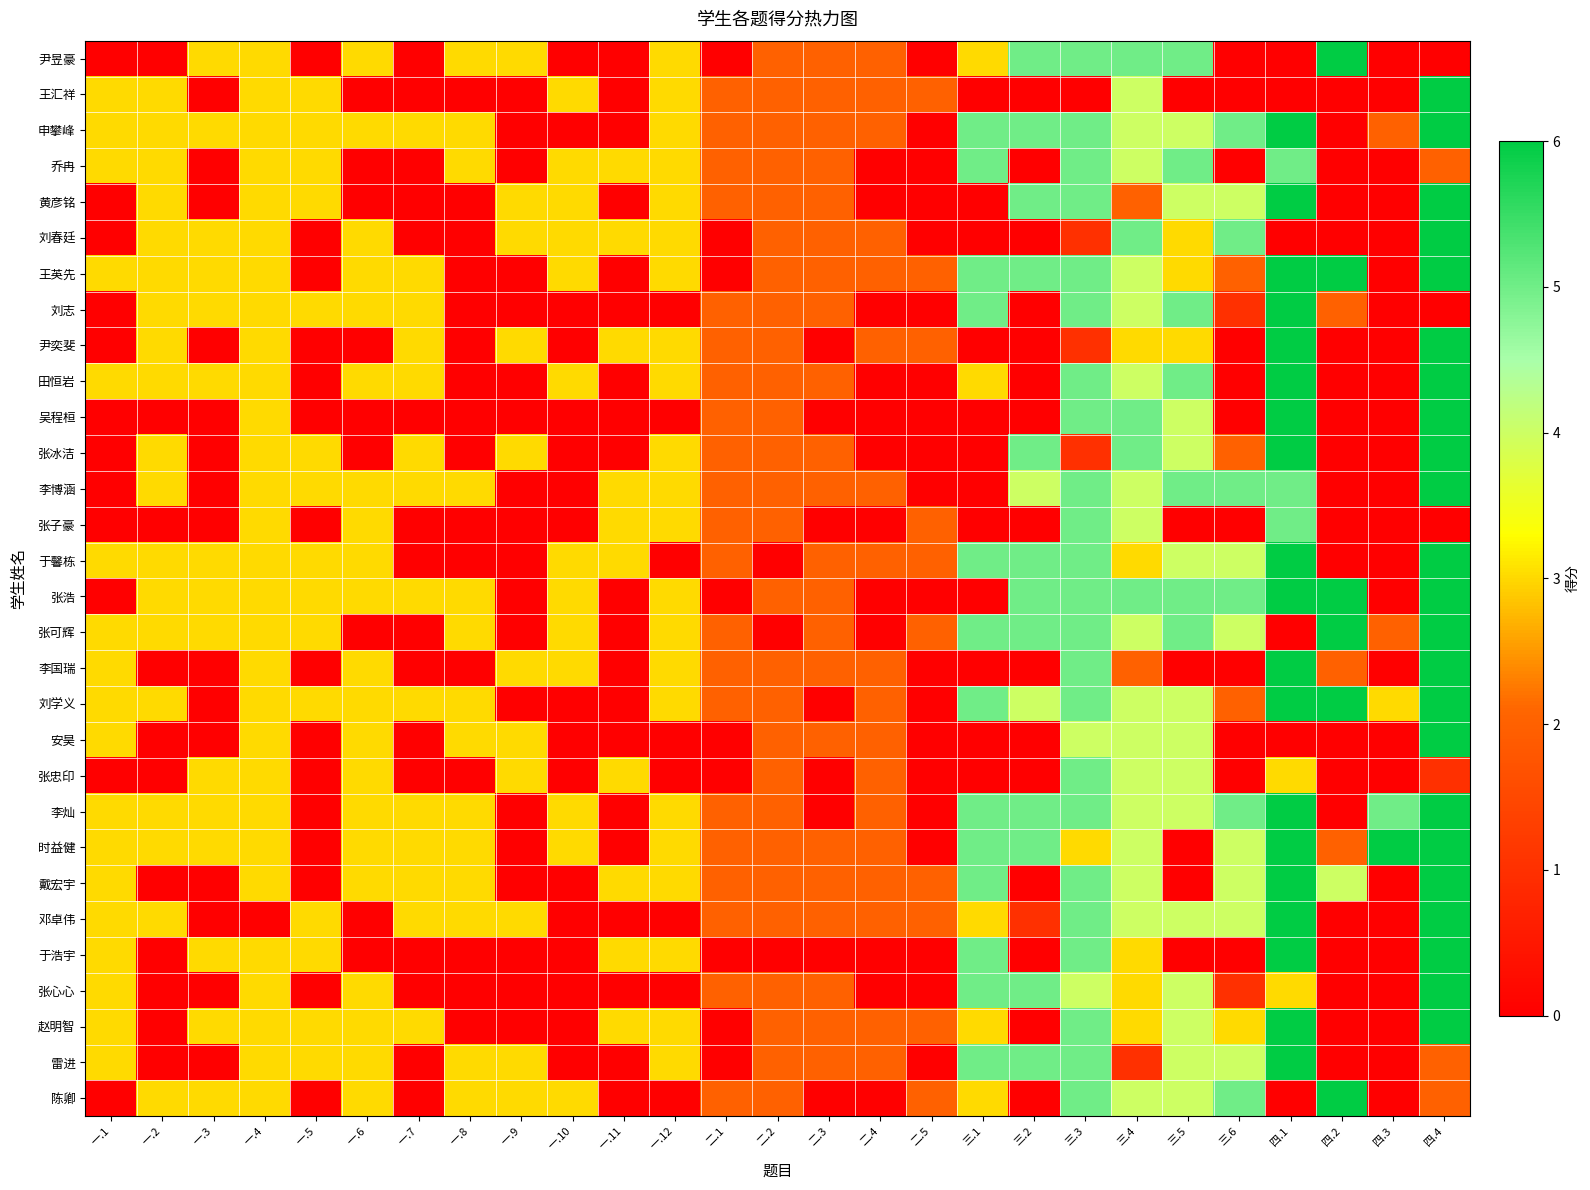

Reading left to right, list all the values displayed in this chart.

尹昱豪: 一.1=0	一.2=0	一.3=3	一.4=3	一.5=0	一.6=3	一.7=0	一.8=3	一.9=3	一.10=0	一.11=0	一.12=3	二.1=0	二.2=2	二.3=2	二.4=2	二.5=0	三.1=3	三.2=5	三.3=5	三.4=5	三.5=5	三.6=0	四.1=0	四.2=6	四.3=0	四.4=0
王汇祥: 一.1=3	一.2=3	一.3=0	一.4=3	一.5=3	一.6=0	一.7=0	一.8=0	一.9=0	一.10=3	一.11=0	一.12=3	二.1=2	二.2=2	二.3=2	二.4=2	二.5=2	三.1=0	三.2=0	三.3=0	三.4=4	三.5=0	三.6=0	四.1=0	四.2=0	四.3=0	四.4=6
申攀峰: 一.1=3	一.2=3	一.3=3	一.4=3	一.5=3	一.6=3	一.7=3	一.8=3	一.9=0	一.10=0	一.11=0	一.12=3	二.1=2	二.2=2	二.3=2	二.4=2	二.5=0	三.1=5	三.2=5	三.3=5	三.4=4	三.5=4	三.6=5	四.1=6	四.2=0	四.3=2	四.4=6
乔冉: 一.1=3	一.2=3	一.3=0	一.4=3	一.5=3	一.6=0	一.7=0	一.8=3	一.9=0	一.10=3	一.11=3	一.12=3	二.1=2	二.2=2	二.3=2	二.4=0	二.5=0	三.1=5	三.2=0	三.3=5	三.4=4	三.5=5	三.6=0	四.1=5	四.2=0	四.3=0	四.4=2
黄彦铭: 一.1=0	一.2=3	一.3=0	一.4=3	一.5=3	一.6=0	一.7=0	一.8=0	一.9=3	一.10=3	一.11=0	一.12=3	二.1=2	二.2=2	二.3=2	二.4=0	二.5=0	三.1=0	三.2=5	三.3=5	三.4=2	三.5=4	三.6=4	四.1=6	四.2=0	四.3=0	四.4=6
刘春廷: 一.1=0	一.2=3	一.3=3	一.4=3	一.5=0	一.6=3	一.7=0	一.8=0	一.9=3	一.10=3	一.11=3	一.12=3	二.1=0	二.2=2	二.3=2	二.4=2	二.5=0	三.1=0	三.2=0	三.3=1	三.4=5	三.5=3	三.6=5	四.1=0	四.2=0	四.3=0	四.4=6
王英先: 一.1=3	一.2=3	一.3=3	一.4=3	一.5=0	一.6=3	一.7=3	一.8=0	一.9=0	一.10=3	一.11=0	一.12=3	二.1=0	二.2=2	二.3=2	二.4=2	二.5=2	三.1=5	三.2=5	三.3=5	三.4=4	三.5=3	三.6=2	四.1=6	四.2=6	四.3=0	四.4=6
刘志: 一.1=0	一.2=3	一.3=3	一.4=3	一.5=3	一.6=3	一.7=3	一.8=0	一.9=0	一.10=0	一.11=0	一.12=0	二.1=2	二.2=2	二.3=2	二.4=0	二.5=0	三.1=5	三.2=0	三.3=5	三.4=4	三.5=5	三.6=1	四.1=6	四.2=2	四.3=0	四.4=0
尹奕斐: 一.1=0	一.2=3	一.3=0	一.4=3	一.5=0	一.6=0	一.7=3	一.8=0	一.9=3	一.10=0	一.11=3	一.12=3	二.1=2	二.2=2	二.3=0	二.4=2	二.5=2	三.1=0	三.2=0	三.3=1	三.4=3	三.5=3	三.6=0	四.1=6	四.2=0	四.3=0	四.4=6
田恒岩: 一.1=3	一.2=3	一.3=3	一.4=3	一.5=0	一.6=3	一.7=3	一.8=0	一.9=0	一.10=3	一.11=0	一.12=3	二.1=2	二.2=2	二.3=2	二.4=0	二.5=0	三.1=3	三.2=0	三.3=5	三.4=4	三.5=5	三.6=0	四.1=6	四.2=0	四.3=0	四.4=6
吴程桓: 一.1=0	一.2=0	一.3=0	一.4=3	一.5=0	一.6=0	一.7=0	一.8=0	一.9=0	一.10=0	一.11=0	一.12=0	二.1=2	二.2=2	二.3=0	二.4=0	二.5=0	三.1=0	三.2=0	三.3=5	三.4=5	三.5=4	三.6=0	四.1=6	四.2=0	四.3=0	四.4=6
张冰洁: 一.1=0	一.2=3	一.3=0	一.4=3	一.5=3	一.6=0	一.7=3	一.8=0	一.9=3	一.10=0	一.11=0	一.12=3	二.1=2	二.2=2	二.3=2	二.4=0	二.5=0	三.1=0	三.2=5	三.3=1	三.4=5	三.5=4	三.6=2	四.1=6	四.2=0	四.3=0	四.4=6
李博涵: 一.1=0	一.2=3	一.3=0	一.4=3	一.5=3	一.6=3	一.7=3	一.8=3	一.9=0	一.10=0	一.11=3	一.12=3	二.1=2	二.2=2	二.3=2	二.4=2	二.5=0	三.1=0	三.2=4	三.3=5	三.4=4	三.5=5	三.6=5	四.1=5	四.2=0	四.3=0	四.4=6
张子豪: 一.1=0	一.2=0	一.3=0	一.4=3	一.5=0	一.6=3	一.7=0	一.8=0	一.9=0	一.10=0	一.11=3	一.12=3	二.1=2	二.2=2	二.3=0	二.4=0	二.5=2	三.1=0	三.2=0	三.3=5	三.4=4	三.5=0	三.6=0	四.1=5	四.2=0	四.3=0	四.4=0
于馨栋: 一.1=3	一.2=3	一.3=3	一.4=3	一.5=3	一.6=3	一.7=0	一.8=0	一.9=0	一.10=3	一.11=3	一.12=0	二.1=2	二.2=0	二.3=2	二.4=2	二.5=2	三.1=5	三.2=5	三.3=5	三.4=3	三.5=4	三.6=4	四.1=6	四.2=0	四.3=0	四.4=6
张浩: 一.1=0	一.2=3	一.3=3	一.4=3	一.5=3	一.6=3	一.7=3	一.8=3	一.9=0	一.10=3	一.11=0	一.12=3	二.1=0	二.2=2	二.3=2	二.4=0	二.5=0	三.1=0	三.2=5	三.3=5	三.4=5	三.5=5	三.6=5	四.1=6	四.2=6	四.3=0	四.4=6
张可辉: 一.1=3	一.2=3	一.3=3	一.4=3	一.5=3	一.6=0	一.7=0	一.8=3	一.9=0	一.10=3	一.11=0	一.12=3	二.1=2	二.2=0	二.3=2	二.4=0	二.5=2	三.1=5	三.2=5	三.3=5	三.4=4	三.5=5	三.6=4	四.1=0	四.2=6	四.3=2	四.4=6
李国瑞: 一.1=3	一.2=0	一.3=0	一.4=3	一.5=0	一.6=3	一.7=0	一.8=0	一.9=3	一.10=3	一.11=0	一.12=3	二.1=2	二.2=2	二.3=2	二.4=2	二.5=0	三.1=0	三.2=0	三.3=5	三.4=2	三.5=0	三.6=0	四.1=6	四.2=2	四.3=0	四.4=6
刘学义: 一.1=3	一.2=3	一.3=0	一.4=3	一.5=3	一.6=3	一.7=3	一.8=3	一.9=0	一.10=0	一.11=0	一.12=3	二.1=2	二.2=2	二.3=0	二.4=2	二.5=0	三.1=5	三.2=4	三.3=5	三.4=4	三.5=4	三.6=2	四.1=6	四.2=6	四.3=3	四.4=6
安昊: 一.1=3	一.2=0	一.3=0	一.4=3	一.5=0	一.6=3	一.7=0	一.8=3	一.9=3	一.10=0	一.11=0	一.12=0	二.1=0	二.2=2	二.3=2	二.4=2	二.5=0	三.1=0	三.2=0	三.3=4	三.4=4	三.5=4	三.6=0	四.1=0	四.2=0	四.3=0	四.4=6
张忠印: 一.1=0	一.2=0	一.3=3	一.4=3	一.5=0	一.6=3	一.7=0	一.8=0	一.9=3	一.10=0	一.11=3	一.12=0	二.1=0	二.2=2	二.3=0	二.4=2	二.5=0	三.1=0	三.2=0	三.3=5	三.4=4	三.5=4	三.6=0	四.1=3	四.2=0	四.3=0	四.4=1
李灿: 一.1=3	一.2=3	一.3=3	一.4=3	一.5=0	一.6=3	一.7=3	一.8=3	一.9=0	一.10=3	一.11=0	一.12=3	二.1=2	二.2=2	二.3=0	二.4=2	二.5=0	三.1=5	三.2=5	三.3=5	三.4=4	三.5=4	三.6=5	四.1=6	四.2=0	四.3=5	四.4=6
时益健: 一.1=3	一.2=3	一.3=3	一.4=3	一.5=0	一.6=3	一.7=3	一.8=3	一.9=0	一.10=3	一.11=0	一.12=3	二.1=2	二.2=2	二.3=2	二.4=2	二.5=0	三.1=5	三.2=5	三.3=3	三.4=4	三.5=0	三.6=4	四.1=6	四.2=2	四.3=6	四.4=6
戴宏宇: 一.1=3	一.2=0	一.3=0	一.4=3	一.5=0	一.6=3	一.7=3	一.8=3	一.9=0	一.10=0	一.11=3	一.12=3	二.1=2	二.2=2	二.3=2	二.4=2	二.5=2	三.1=5	三.2=0	三.3=5	三.4=4	三.5=0	三.6=4	四.1=6	四.2=4	四.3=0	四.4=6
邓卓伟: 一.1=3	一.2=3	一.3=0	一.4=0	一.5=3	一.6=0	一.7=3	一.8=3	一.9=3	一.10=0	一.11=0	一.12=0	二.1=2	二.2=2	二.3=2	二.4=2	二.5=2	三.1=3	三.2=1	三.3=5	三.4=4	三.5=4	三.6=4	四.1=6	四.2=0	四.3=0	四.4=6
于浩宇: 一.1=3	一.2=0	一.3=3	一.4=3	一.5=3	一.6=0	一.7=0	一.8=0	一.9=0	一.10=0	一.11=3	一.12=3	二.1=0	二.2=0	二.3=0	二.4=0	二.5=0	三.1=5	三.2=0	三.3=5	三.4=3	三.5=0	三.6=0	四.1=6	四.2=0	四.3=0	四.4=6
张心心: 一.1=3	一.2=0	一.3=0	一.4=3	一.5=0	一.6=3	一.7=0	一.8=0	一.9=0	一.10=0	一.11=0	一.12=0	二.1=2	二.2=2	二.3=2	二.4=0	二.5=0	三.1=5	三.2=5	三.3=4	三.4=3	三.5=4	三.6=1	四.1=3	四.2=0	四.3=0	四.4=6
赵明智: 一.1=3	一.2=0	一.3=3	一.4=3	一.5=3	一.6=3	一.7=3	一.8=0	一.9=0	一.10=0	一.11=3	一.12=3	二.1=0	二.2=2	二.3=2	二.4=2	二.5=2	三.1=3	三.2=0	三.3=5	三.4=3	三.5=4	三.6=3	四.1=6	四.2=0	四.3=0	四.4=6
雷进: 一.1=3	一.2=0	一.3=0	一.4=3	一.5=3	一.6=3	一.7=0	一.8=3	一.9=3	一.10=0	一.11=0	一.12=3	二.1=0	二.2=2	二.3=2	二.4=2	二.5=0	三.1=5	三.2=5	三.3=5	三.4=1	三.5=4	三.6=4	四.1=6	四.2=0	四.3=0	四.4=2
陈卿: 一.1=0	一.2=3	一.3=3	一.4=3	一.5=0	一.6=3	一.7=0	一.8=3	一.9=3	一.10=3	一.11=0	一.12=0	二.1=2	二.2=2	二.3=0	二.4=0	二.5=2	三.1=3	三.2=0	三.3=5	三.4=4	三.5=4	三.6=5	四.1=0	四.2=6	四.3=0	四.4=2